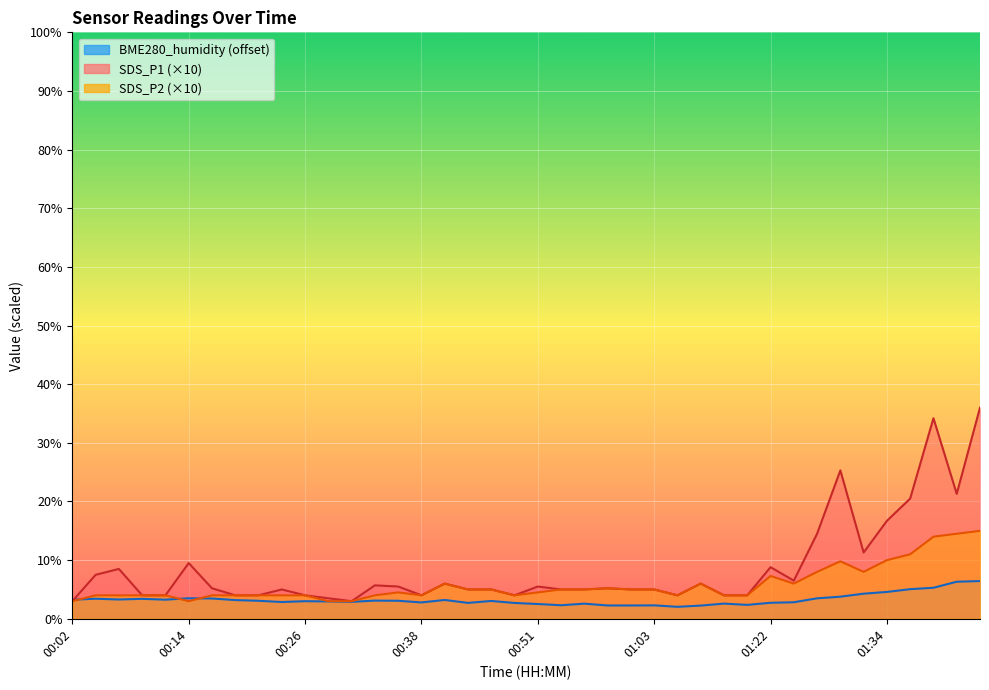

True or false: SDS_P2 has a value of 2.2 at 01:16.

False